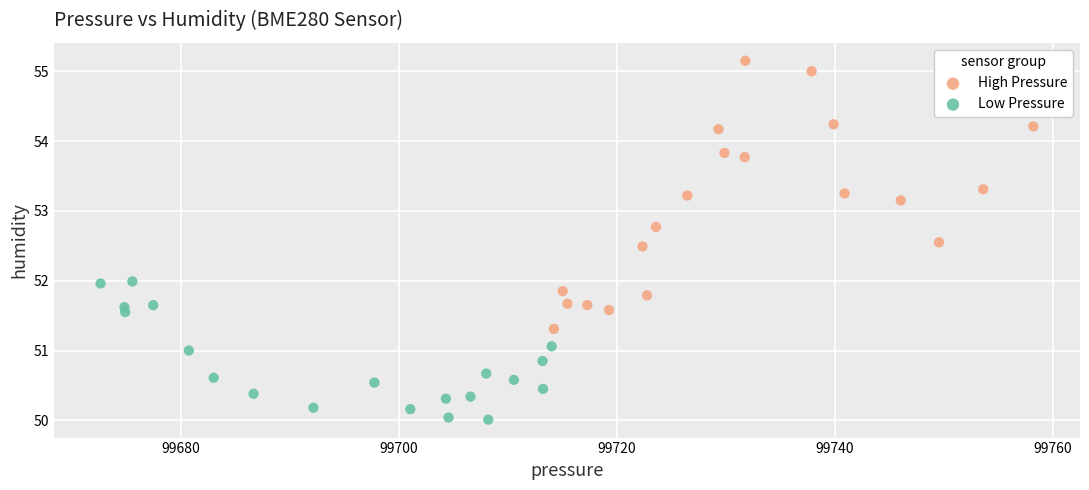

What are all the series names shown in the legend?

High Pressure, Low Pressure